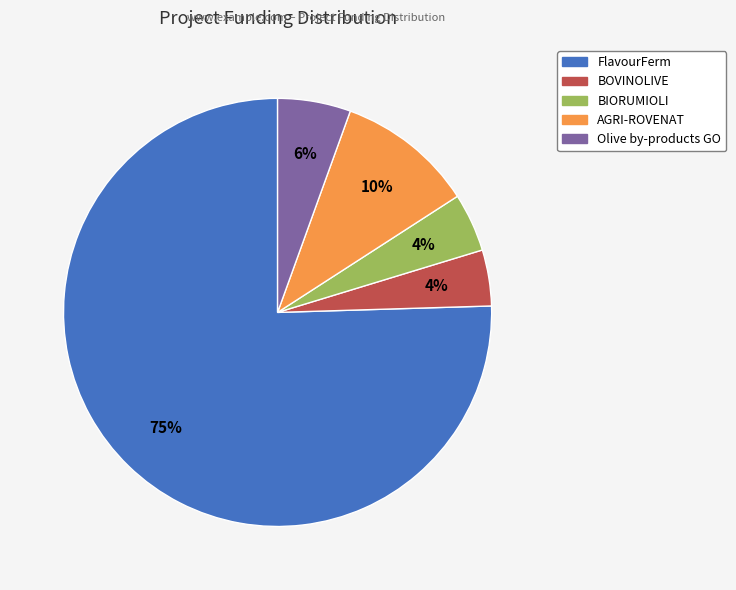

What is the largest slice in the pie chart?

FlavourFerm